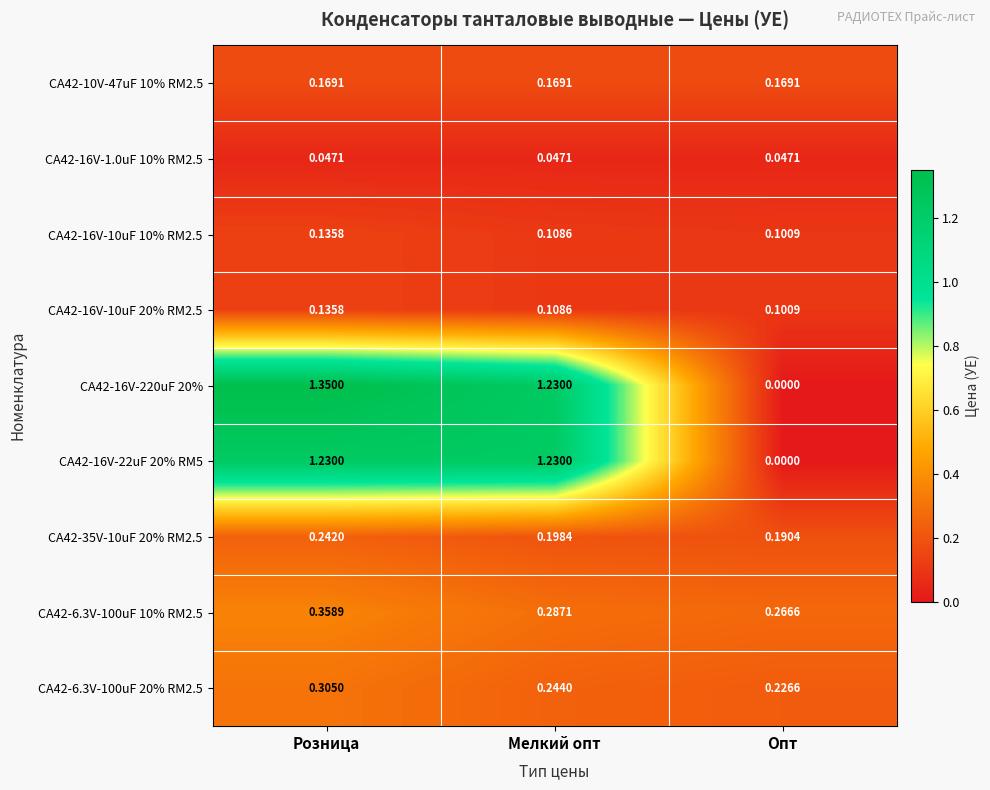

Is the value of CA42-16V-220uF 20% at Опт greater than the value of CA42-16V-10uF 20% RM2.5 at Розница?

No